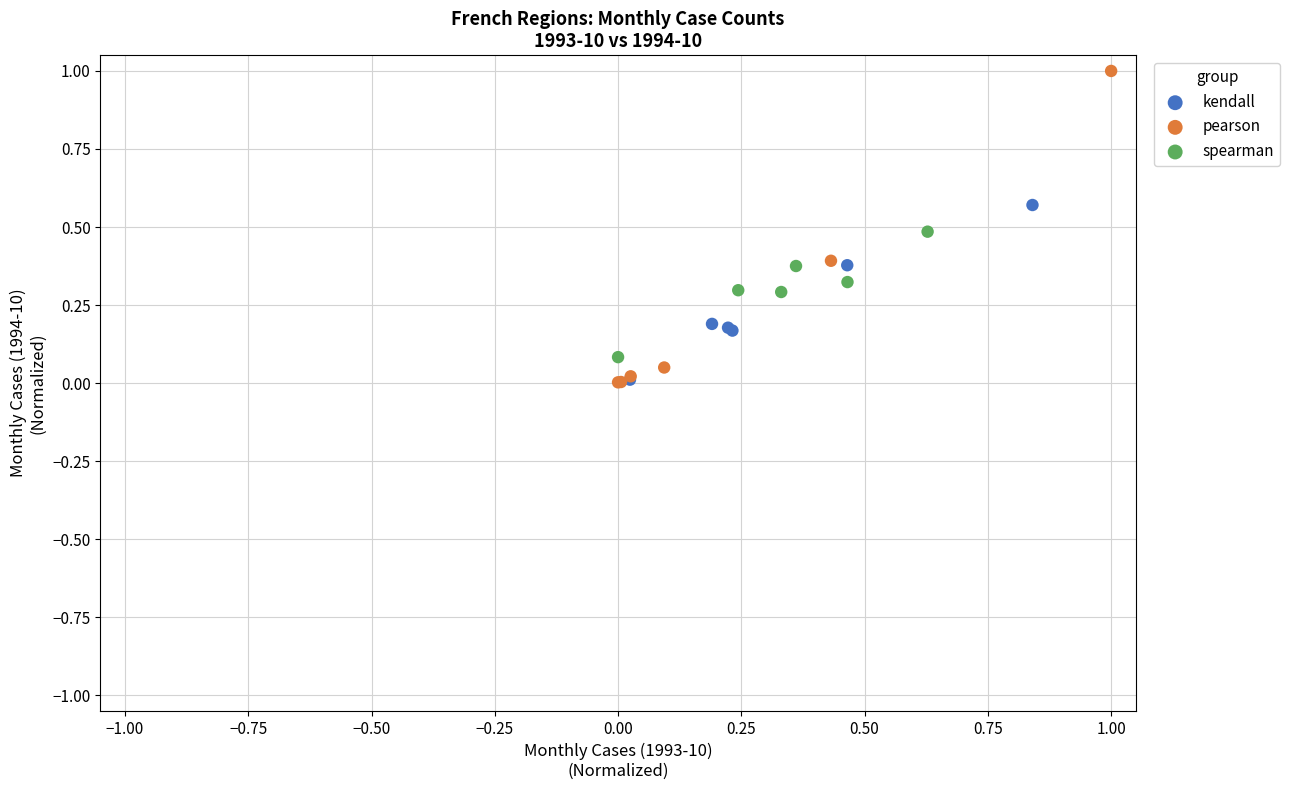

Which series has the widest spread of Y values?

pearson